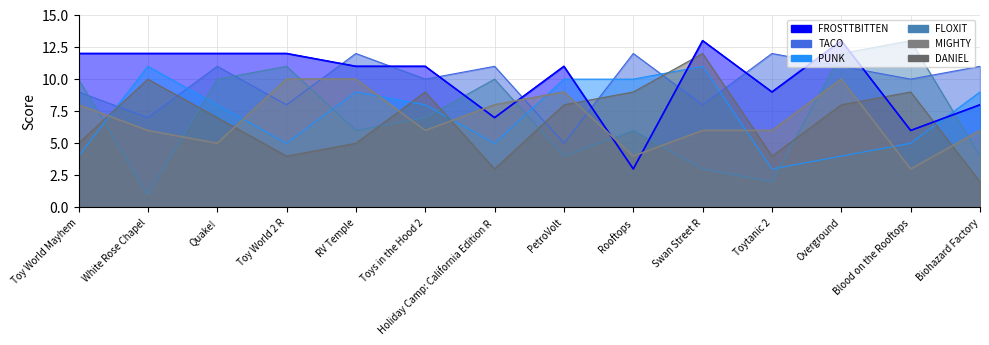

What is the sum of all TACO values?

137